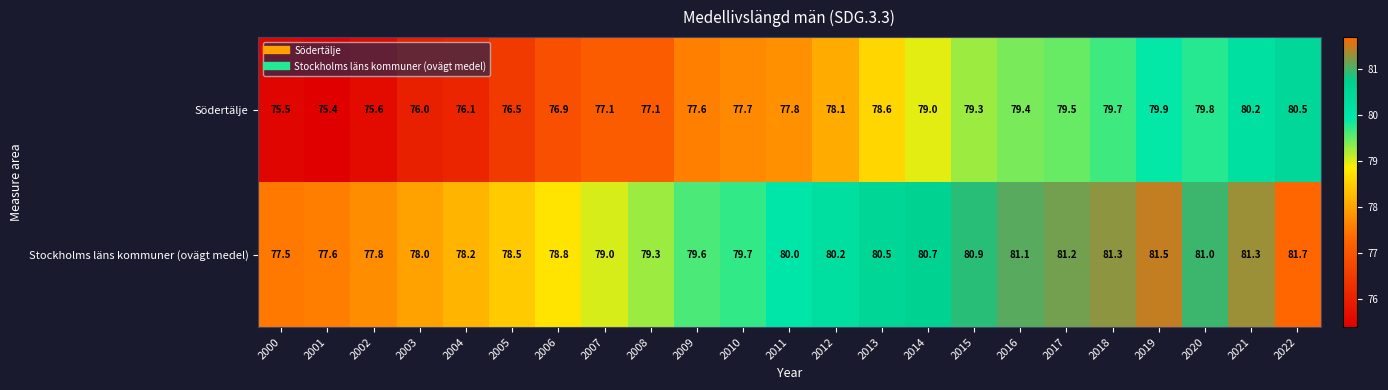

Is it true that Södertälje equals 113.3 at 2014?

False